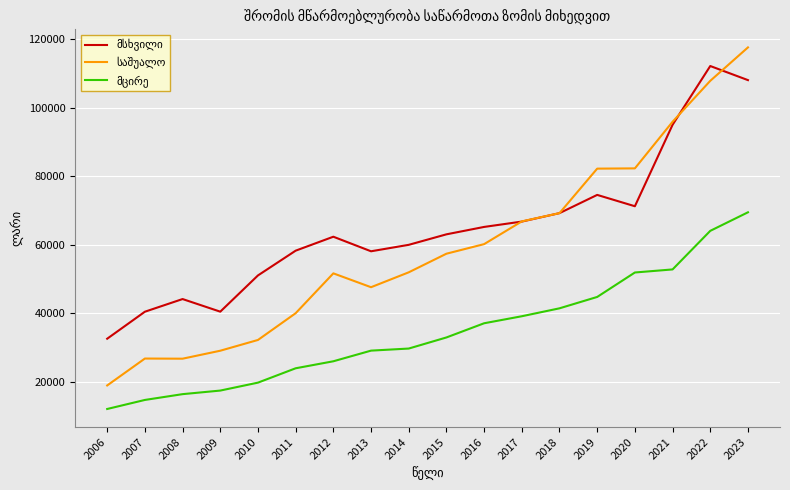

What is the maximum value shown in the chart?

117520